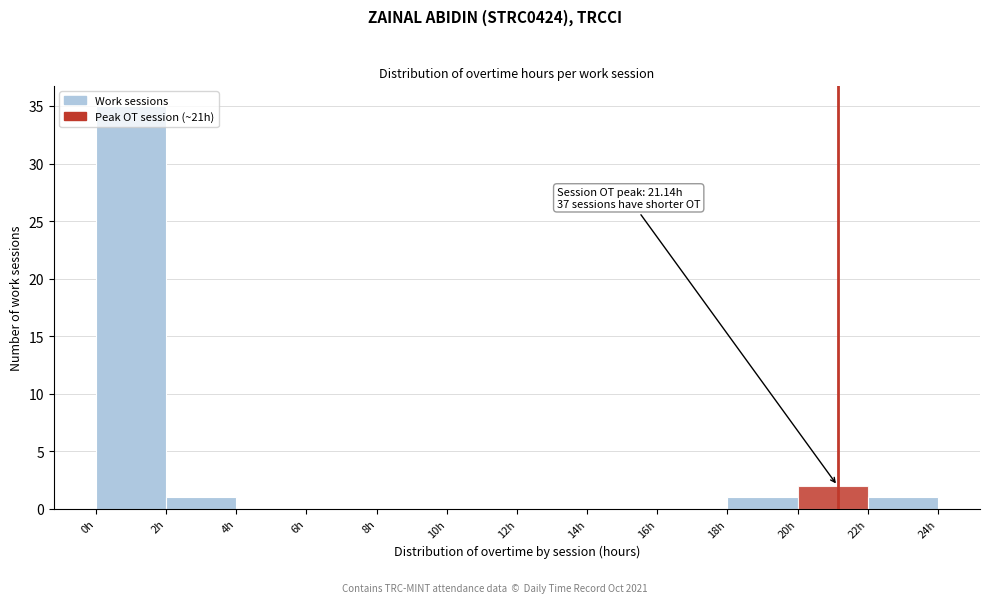

Over which range of the x-axis is the bar tallest?

0 to 2